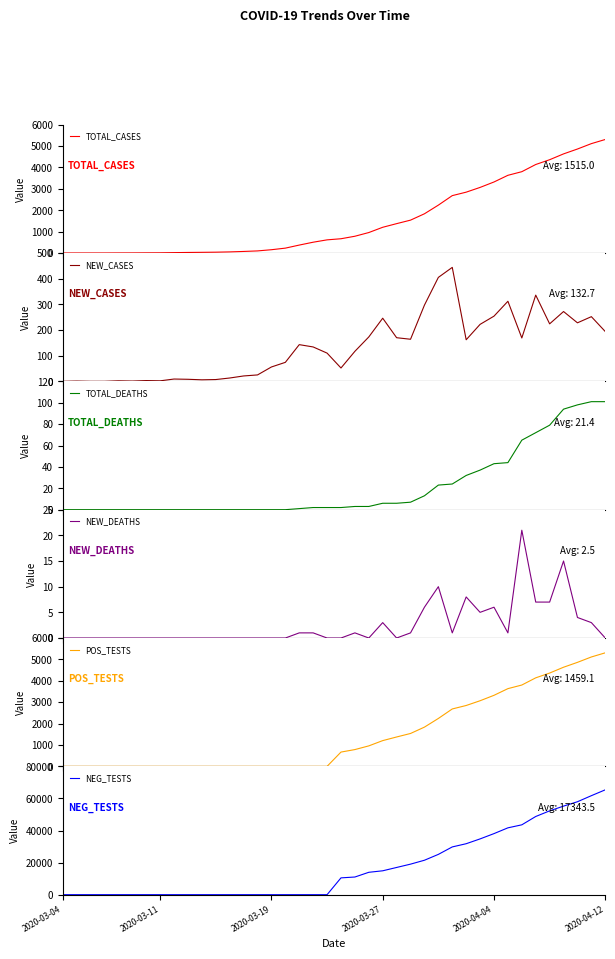

What is the sum of all TOTAL_DEATHS values?

858